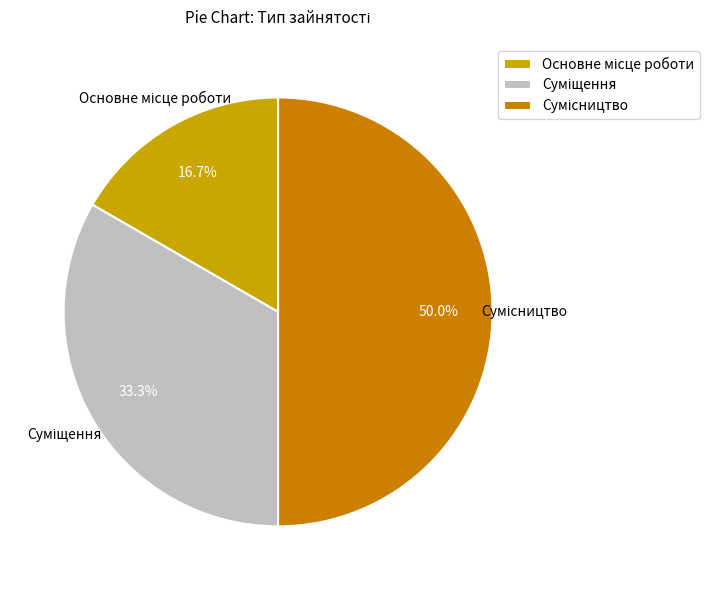

What is the largest slice in the pie chart?

Сумісництво